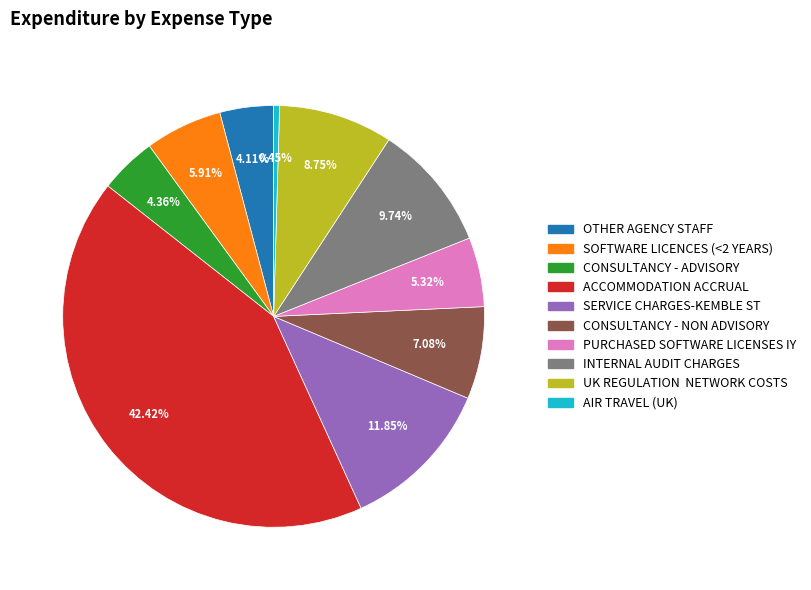

What is the smallest slice in the pie chart?

AIR TRAVEL (UK)